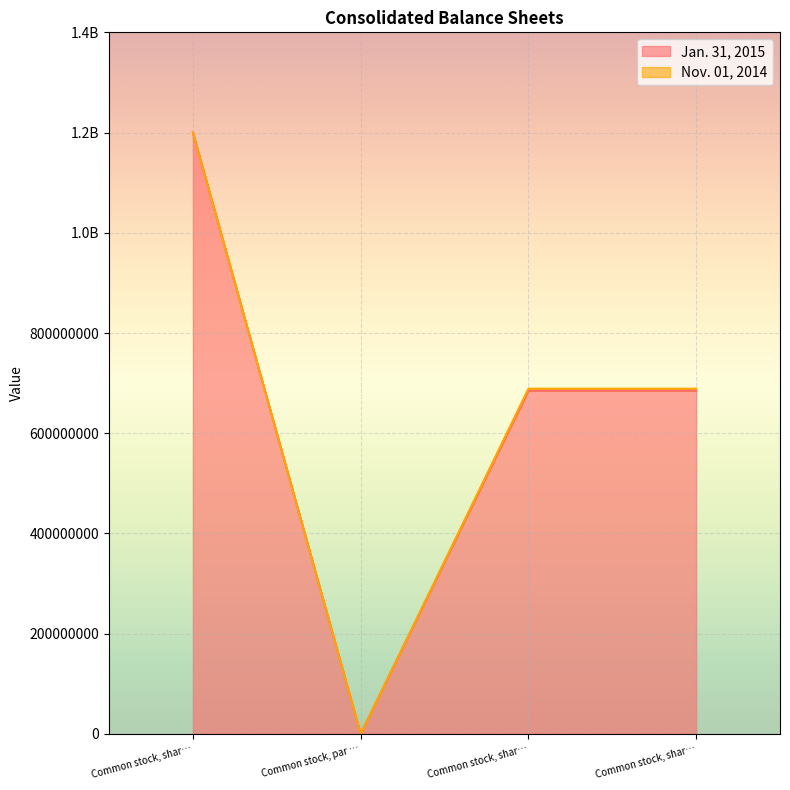

How many values in the Jan. 31, 2015 series exceed 684733200?

1